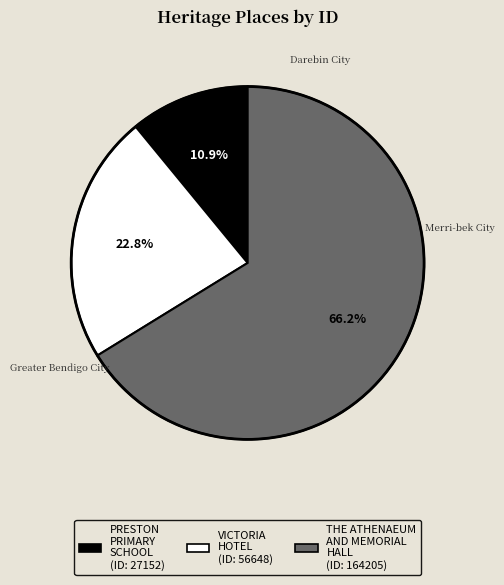

To the nearest percent, what is the average slice percentage?

33%